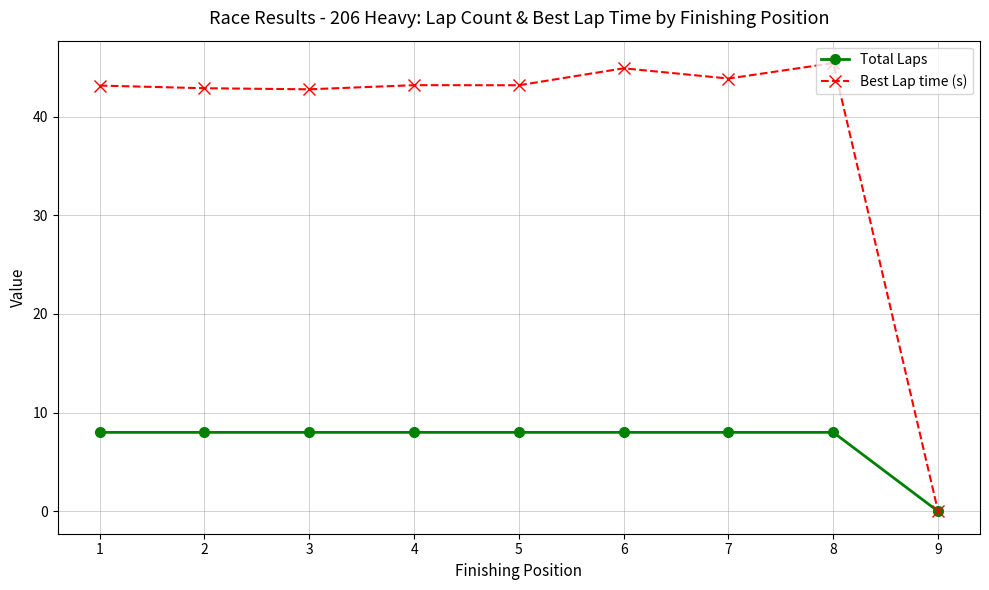

At which label does Total Laps reach its minimum?

9